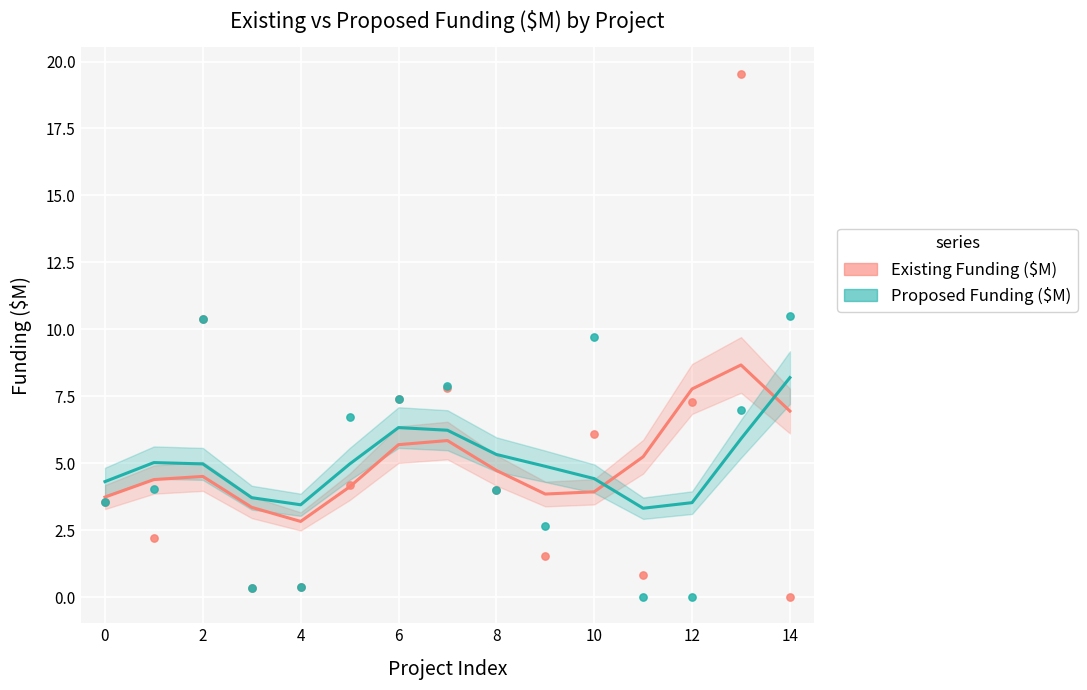

Is the value of Existing Funding ($M) at 13 greater than the value of Proposed Funding ($M) at 6?

Yes